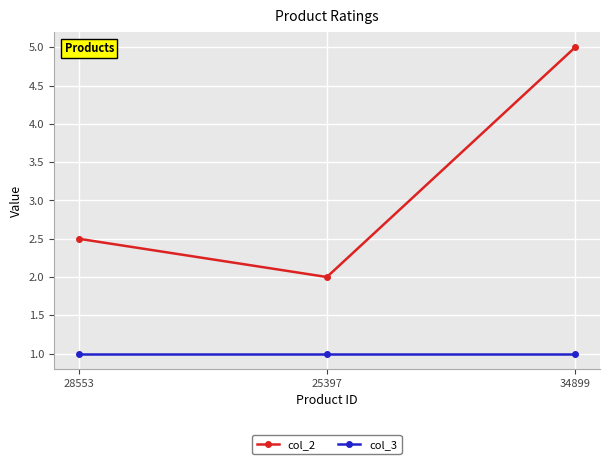

What is the difference between the highest and lowest values at 34899?

4.0